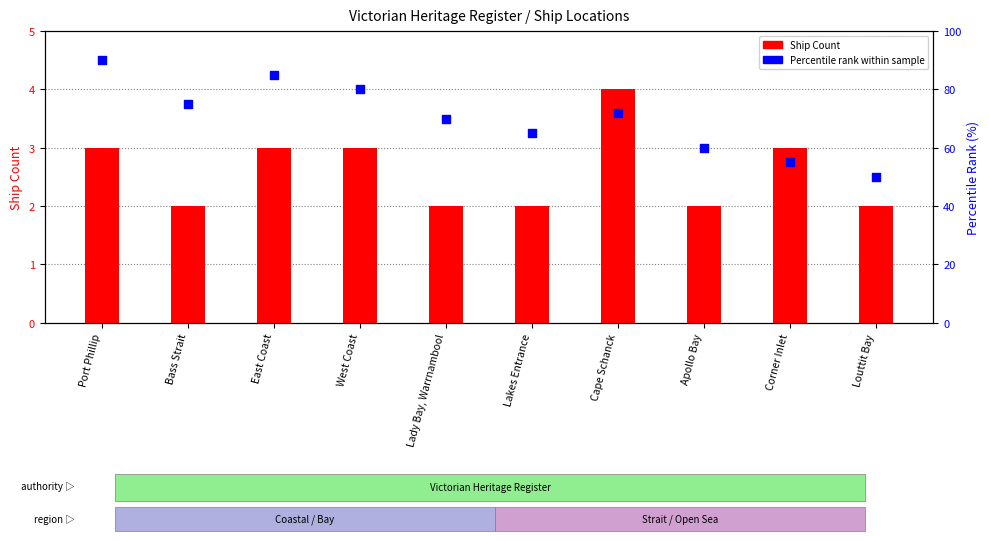

At how many categories does at least one series exceed 50?

9